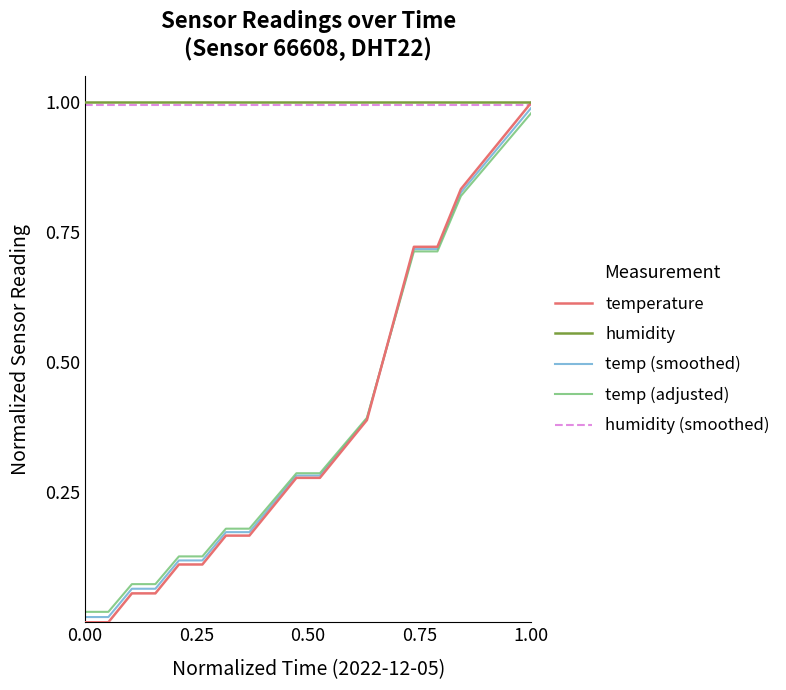

Which series has the widest spread of values?

temperature